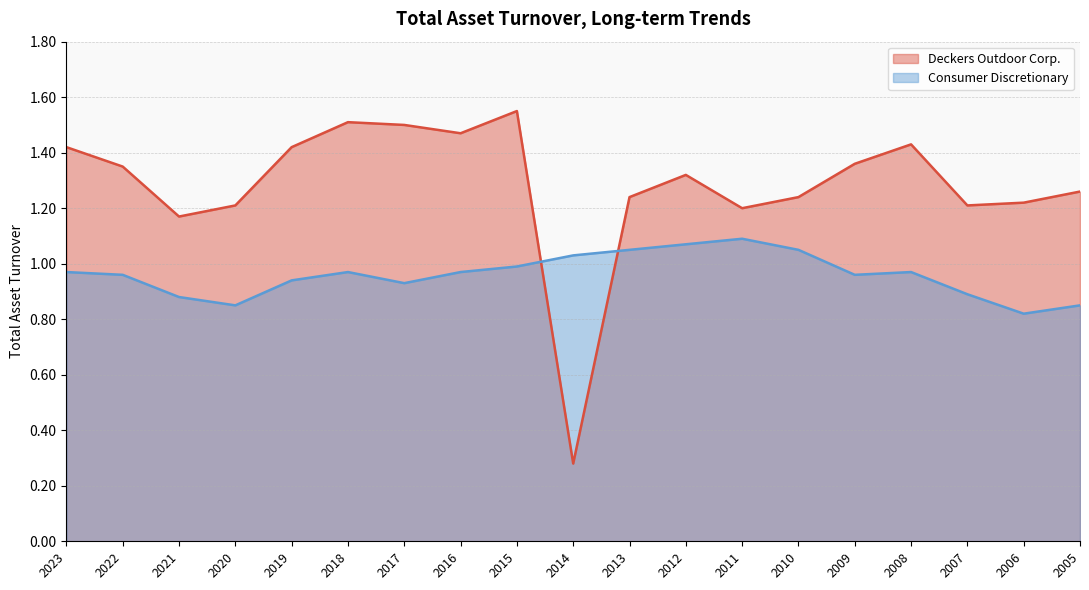

Between which two adjacent categories do Consumer Discretionary and Deckers Outdoor Corp. first intersect?

2015 and 2014